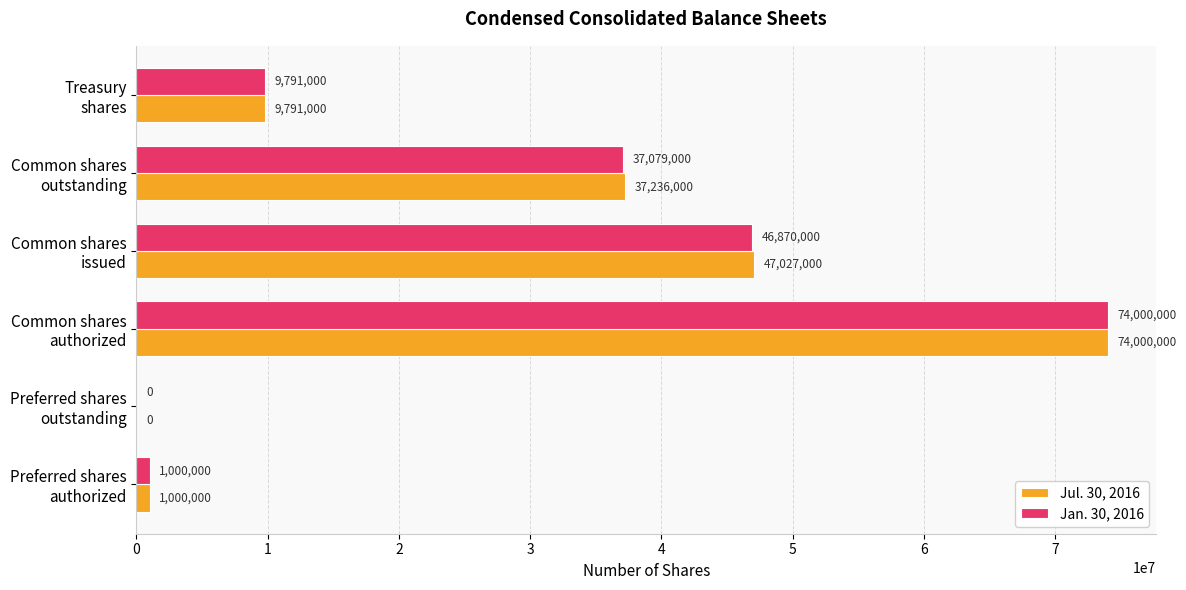

What is the sum of all Jan. 30, 2016 values?

168740000